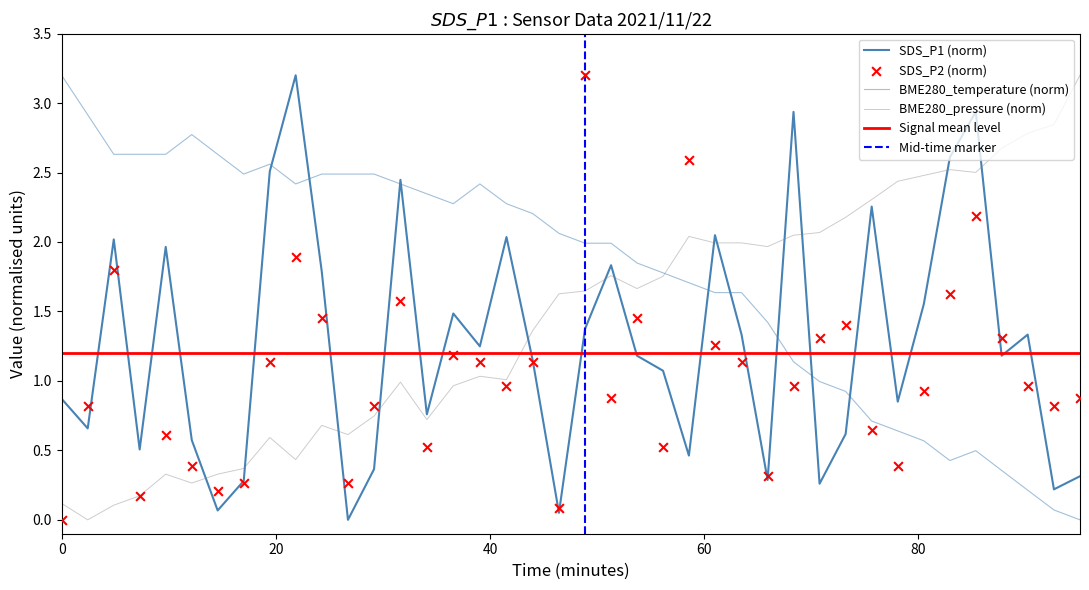

Which series reaches the minimum Y coordinate?

SDS_P1